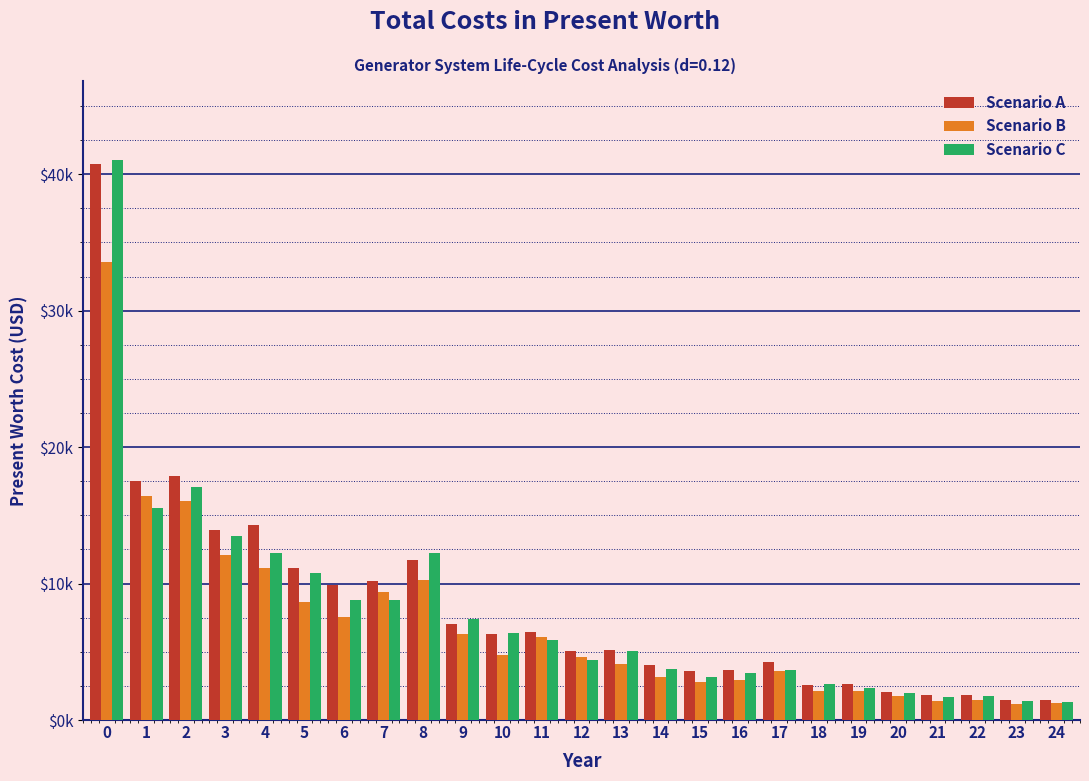

Does the chart contain any negative values?

No